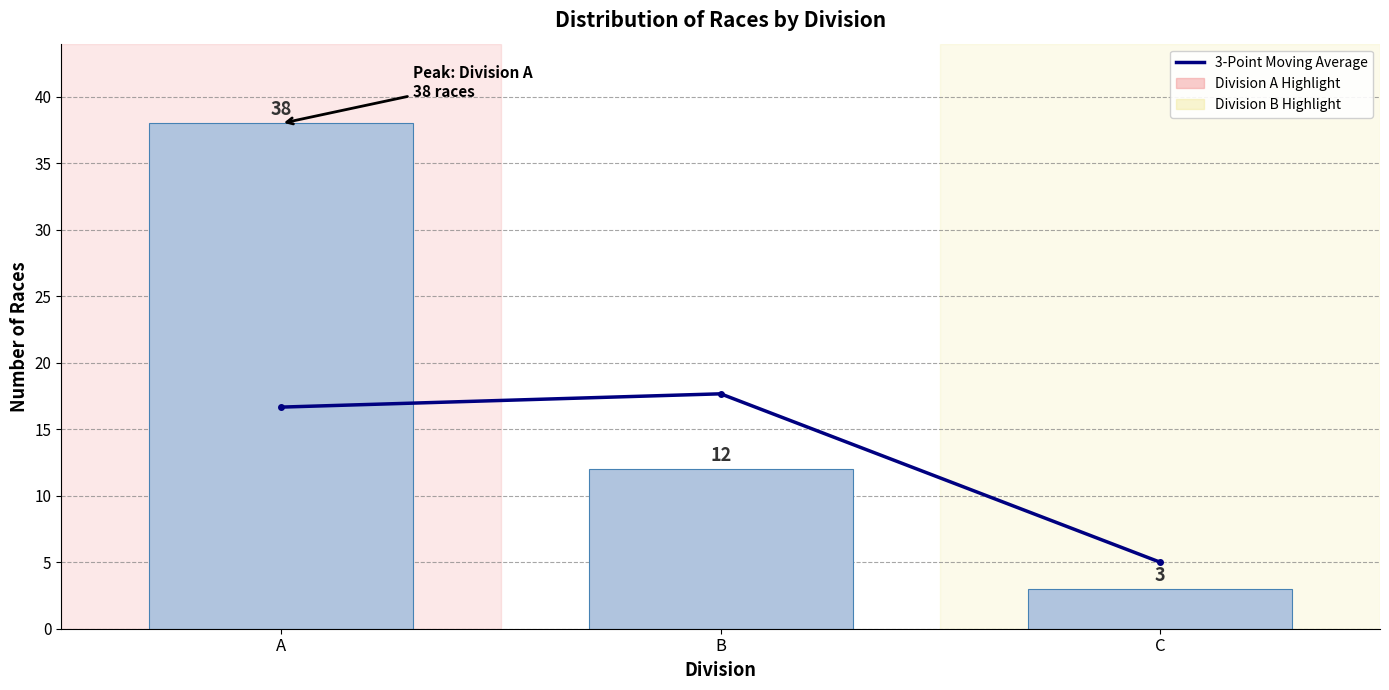

Reading left to right, list all the values displayed in this chart.

3-Point Moving Average: A=16.7	B=17.7	C=5.0
Race Count: A=38.0	B=12.0	C=3.0